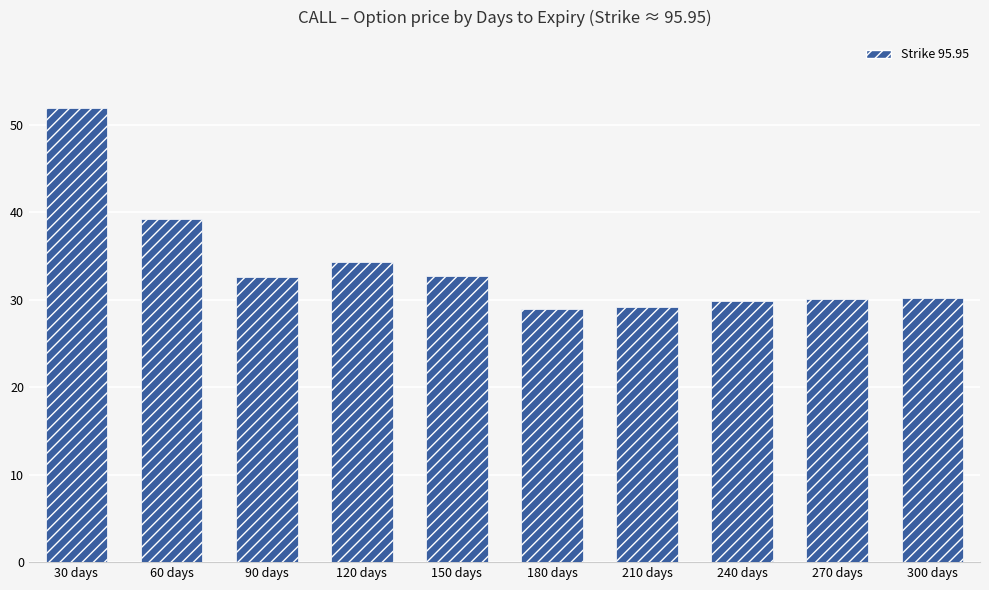

Is it true that the value at 90 days is 32.6?

True